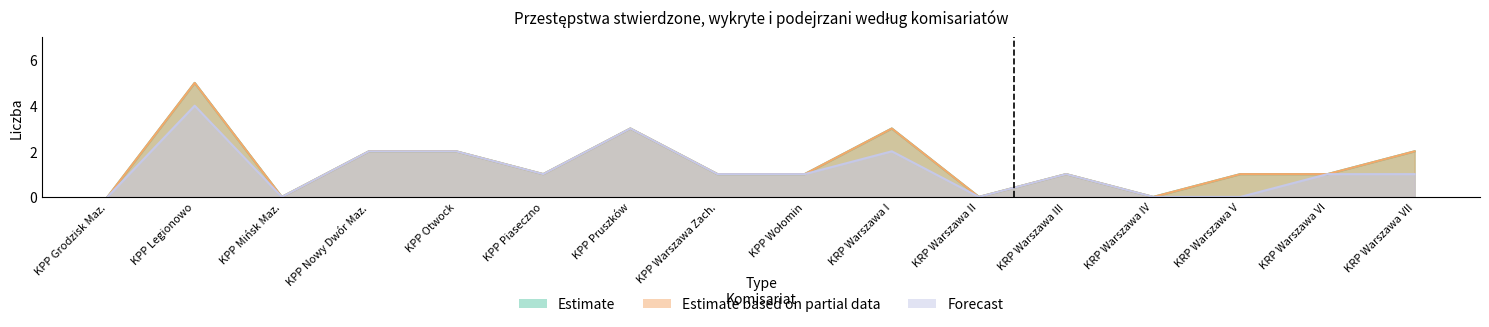

What is the difference between the Przestępstwa stwierdzone (bieżący) values at KPP Pruszków and KRP Warszawa II?

3